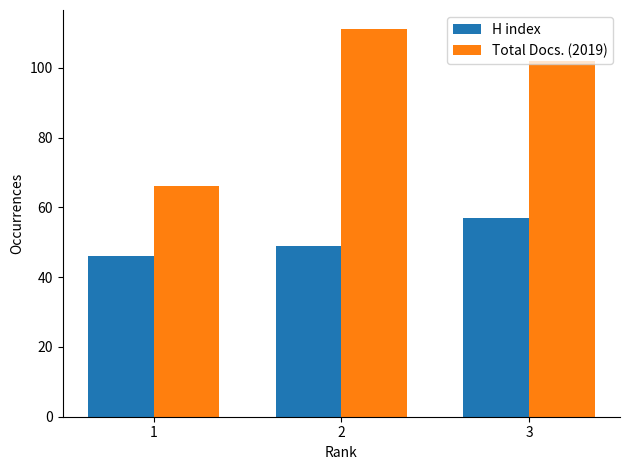

What is the maximum value shown in the chart?

111